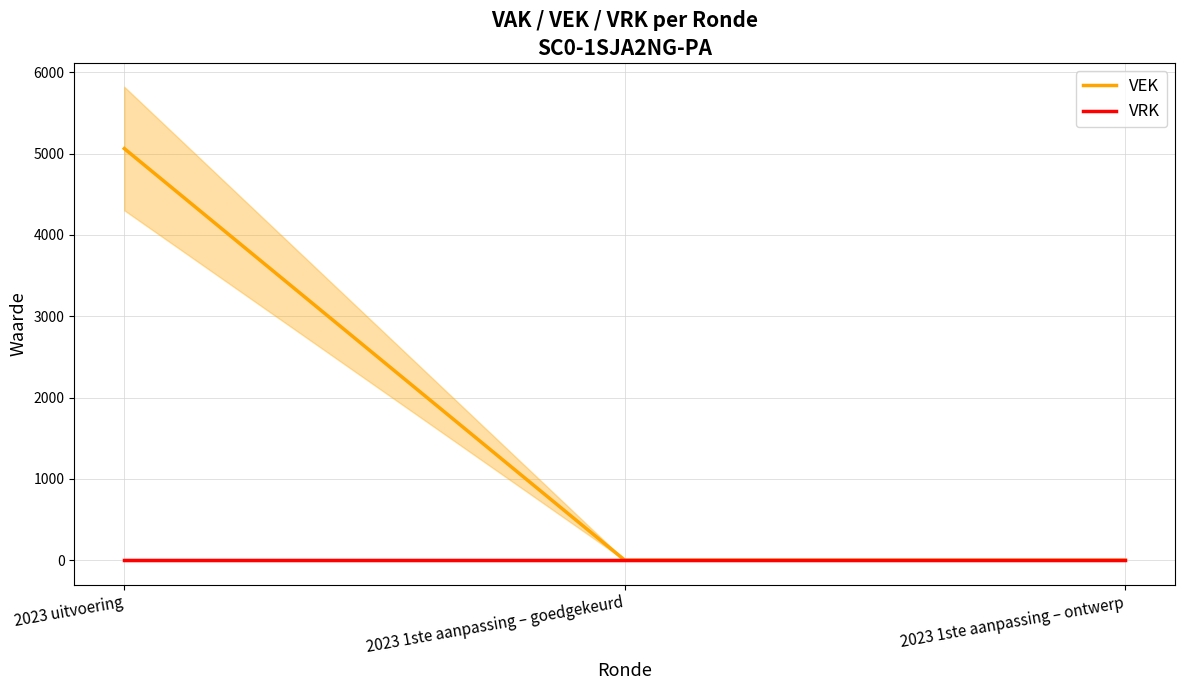

Rank the series at 2023 uitvoering from lowest to highest value.

VRK, VEK